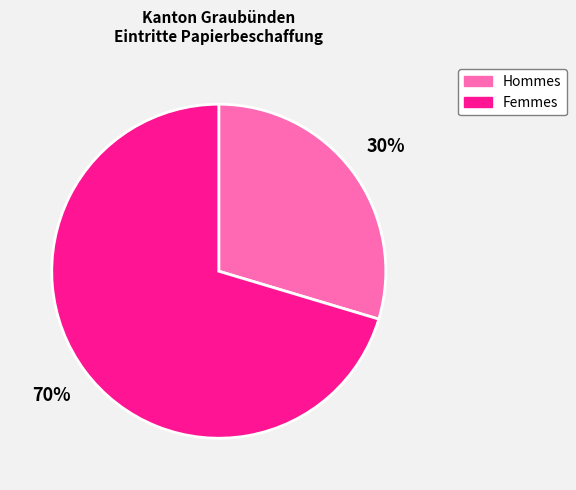

Is the sum of Femmes and Hommes greater than half?

Yes